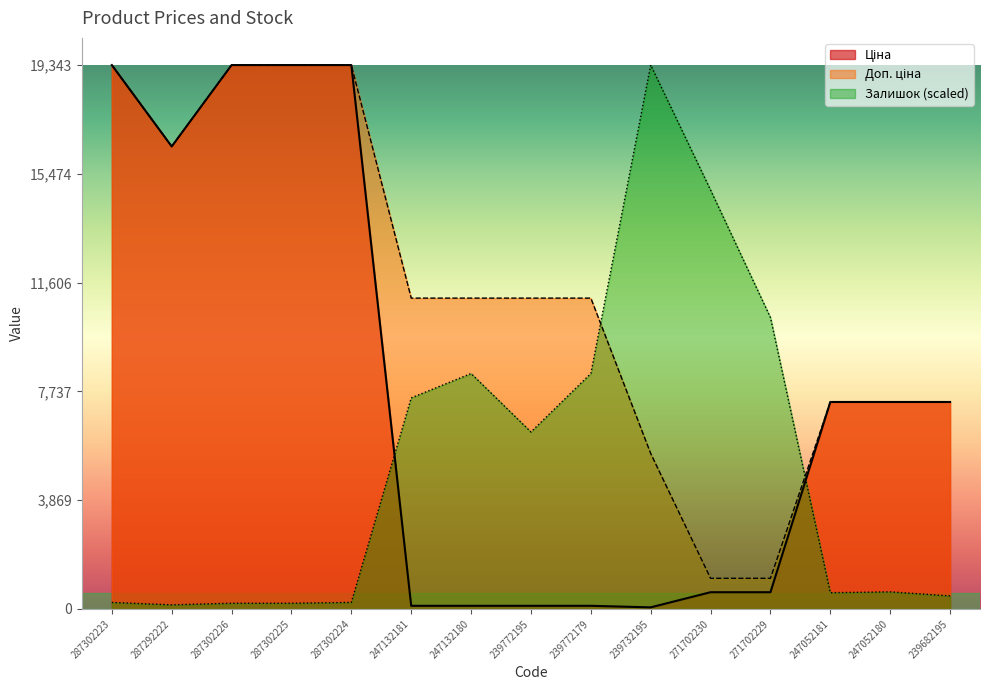

True or false: Ціна has more than 1 points higher than both neighbors.

False